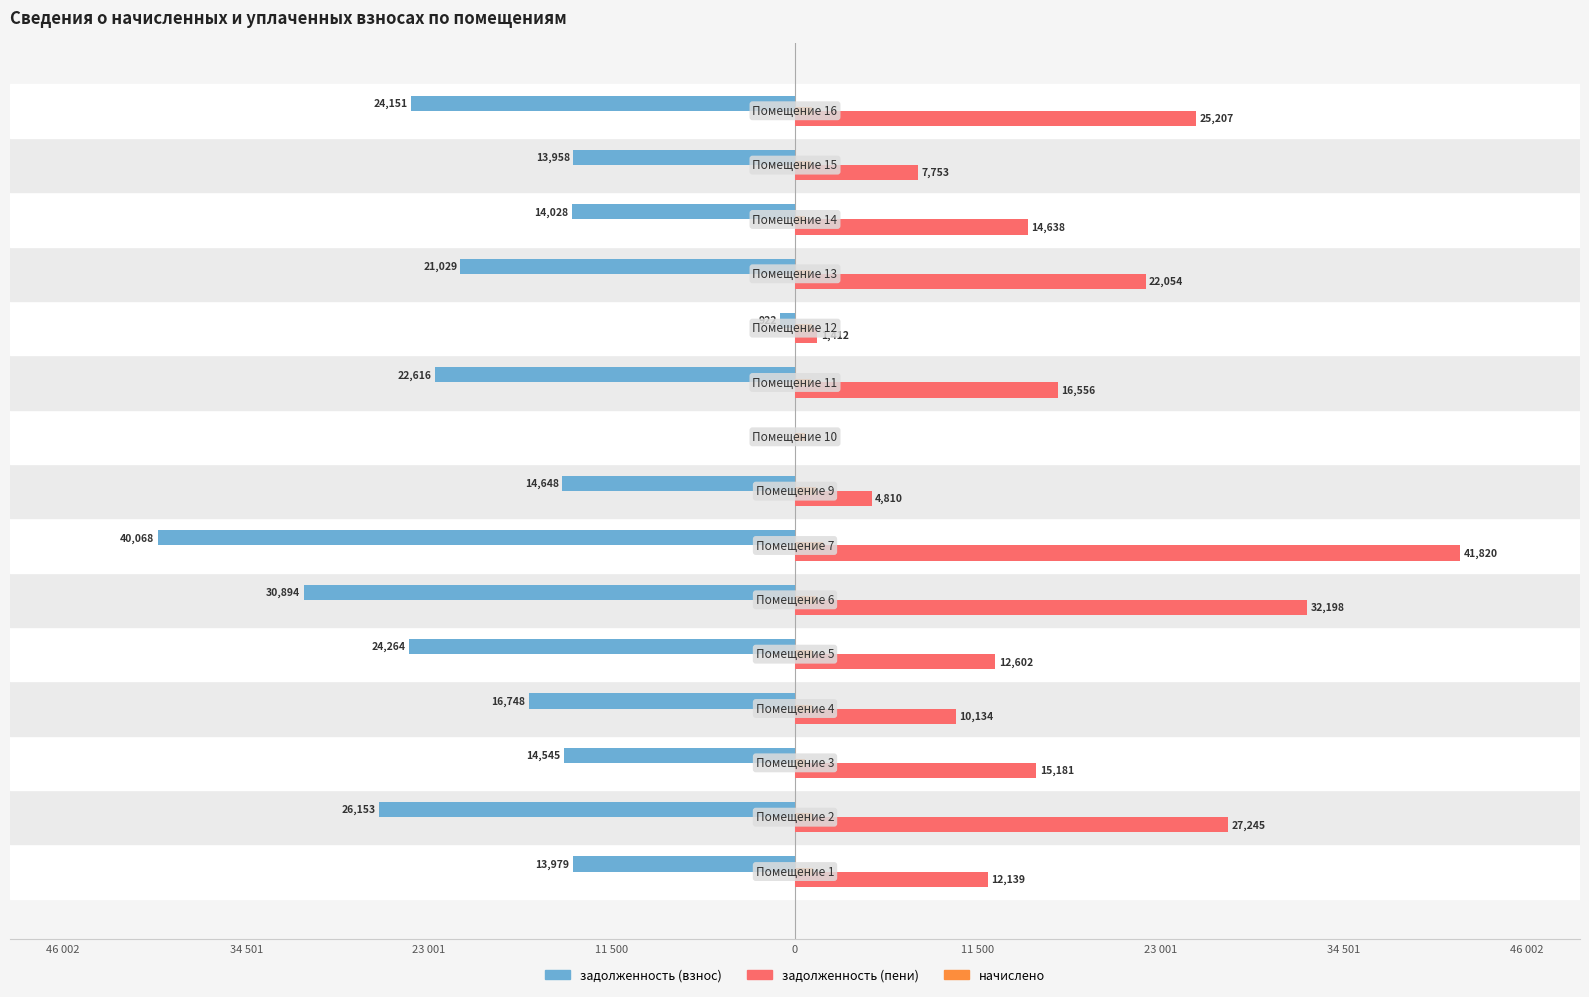

What are all the series names shown in the legend?

задолженность (взнос), задолженность (пени), начислено